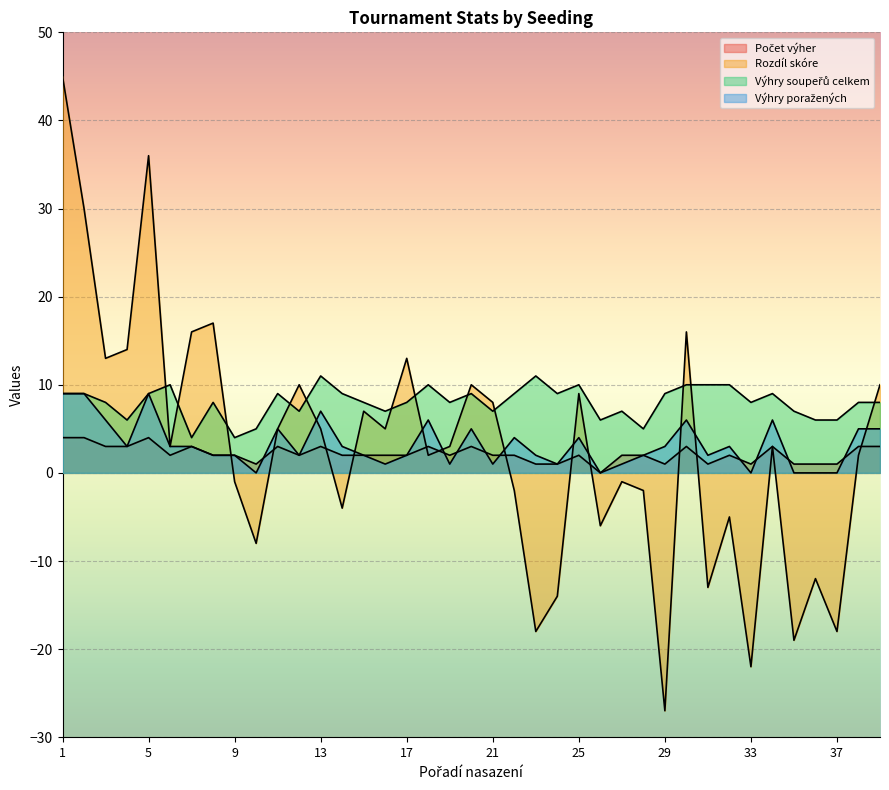

Which series has the largest range (max minus min)?

Rozdíl skóre